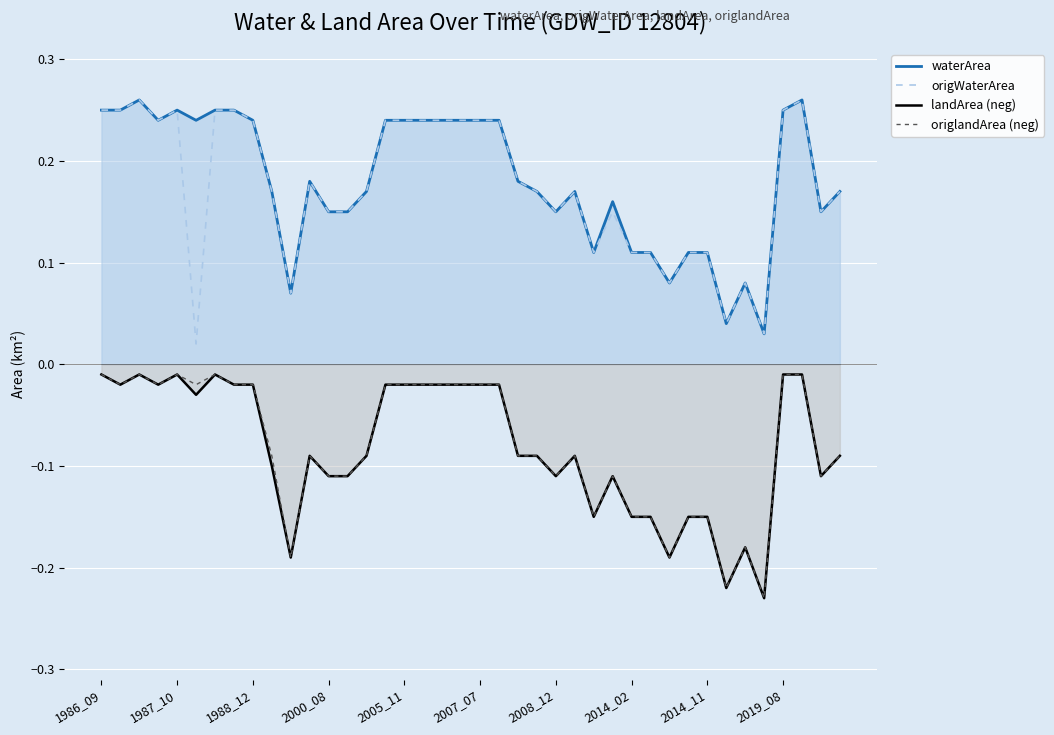

True or false: origlandArea (neg) and waterArea intersect in this chart.

False